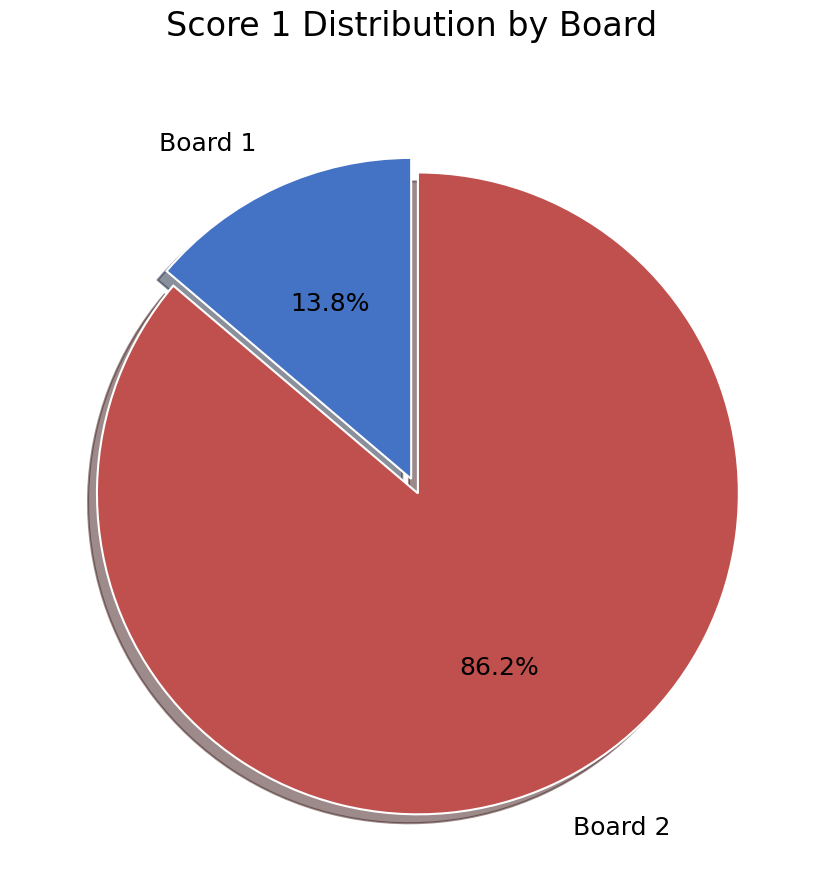

What is the largest slice in the pie chart?

Board 2